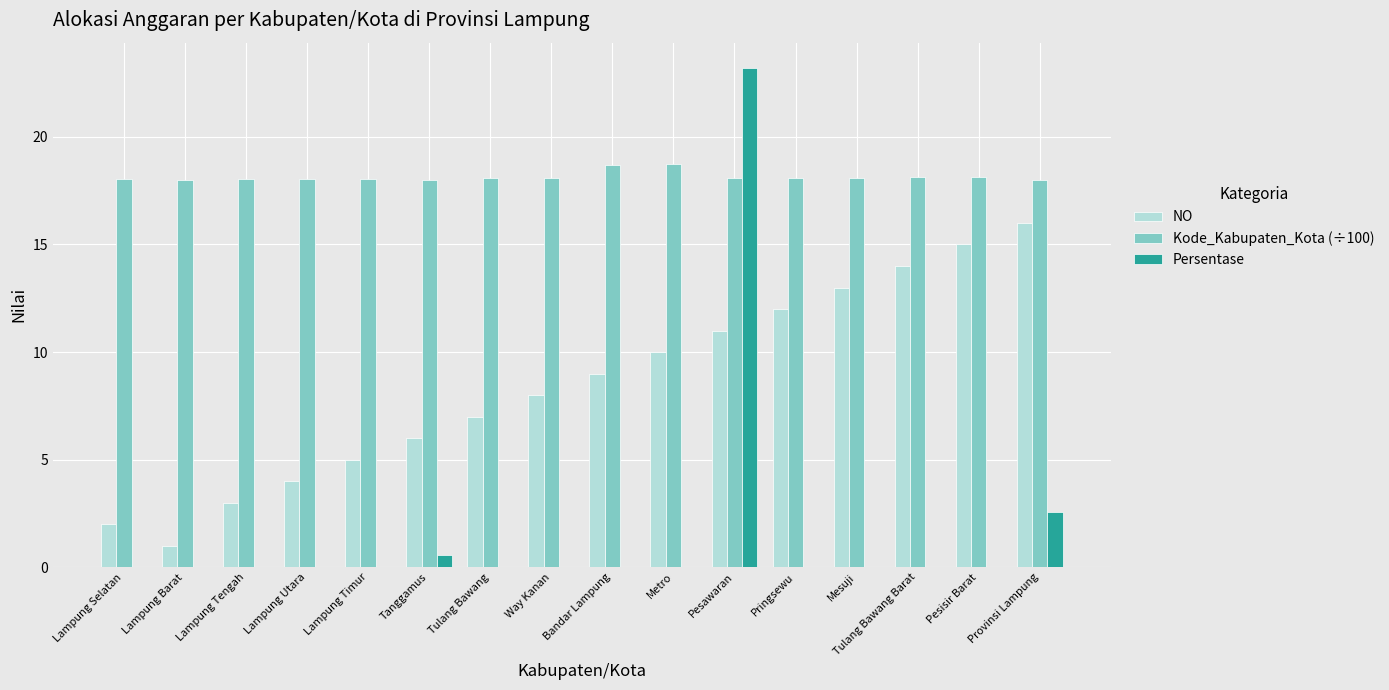

At which category is the sum across all series the highest?

Pesawaran